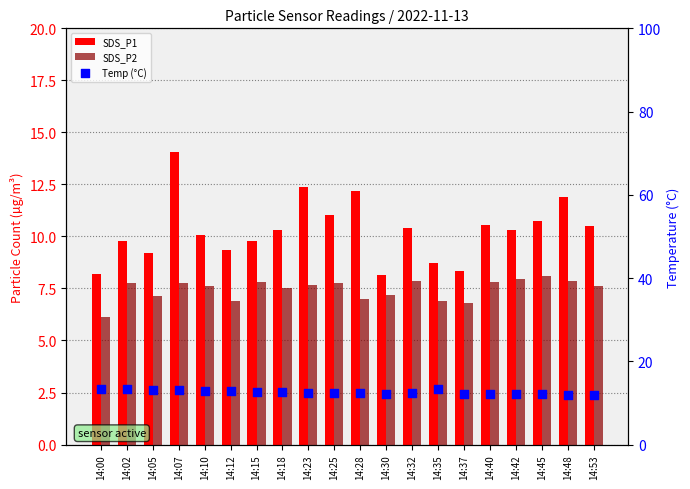

Which series contains the highest Y value?

SDS_P1